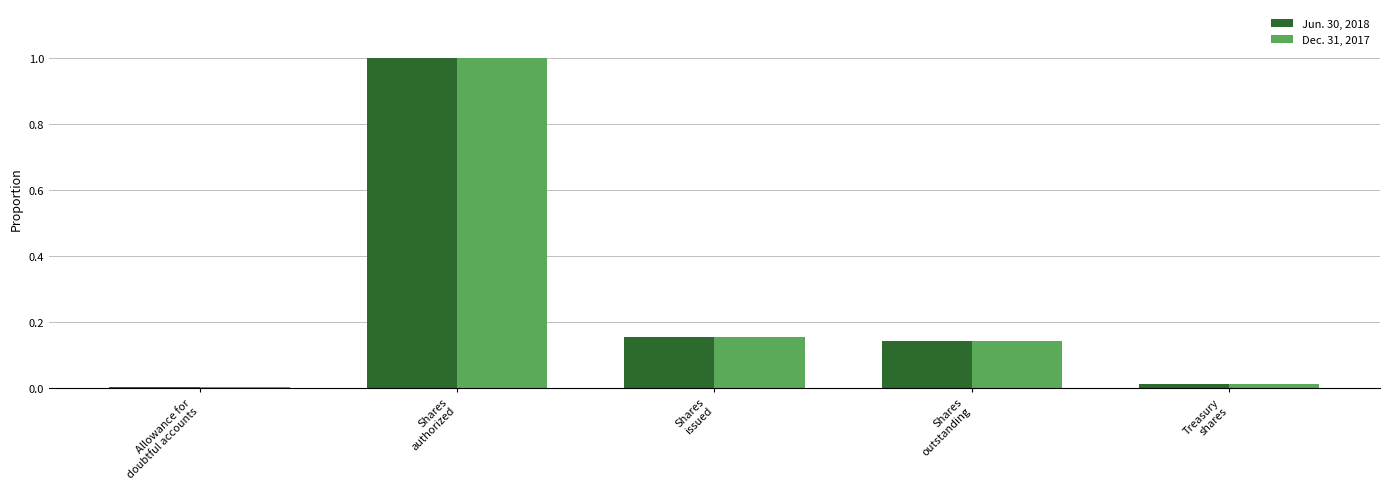

Does the chart contain stacked bars?

No